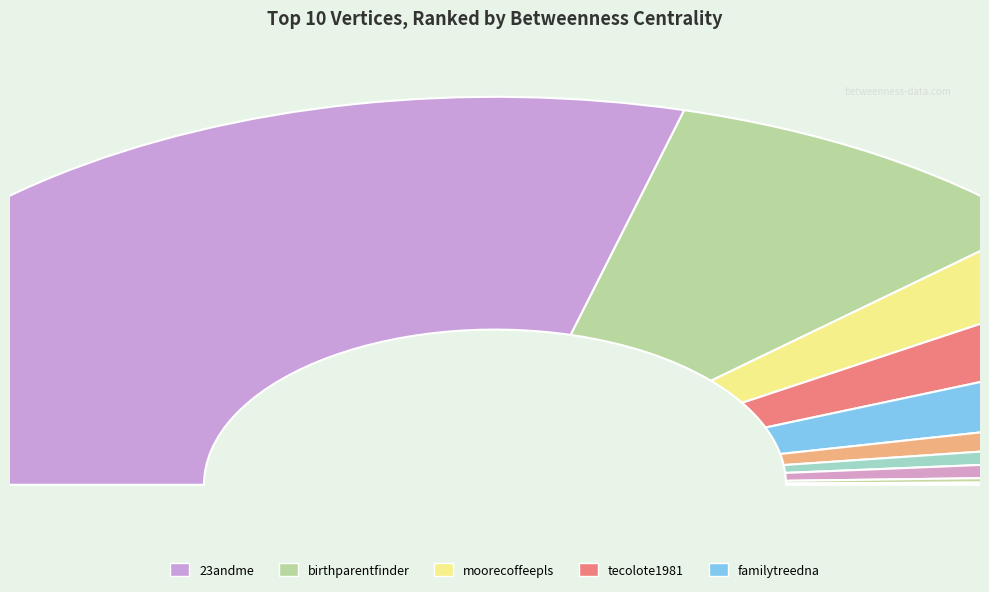

Between birthparentfinder and bylisapitt, which is larger?

birthparentfinder